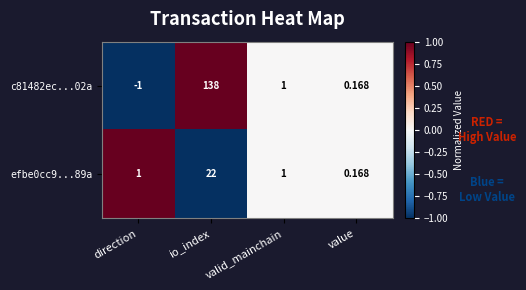

At which label is c81482ec...02a closest to 68?

valid_mainchain